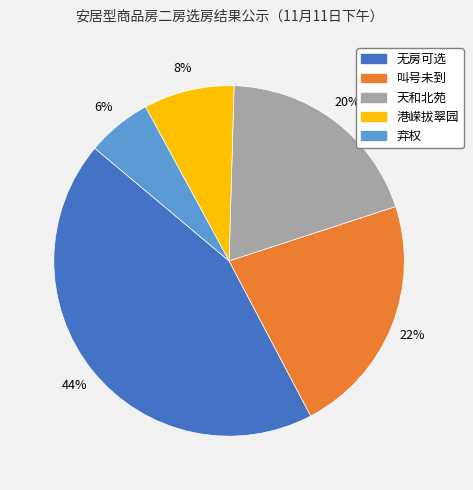

The 港嵘拔翠园 slice represents 16% of the pie. True or false?

False